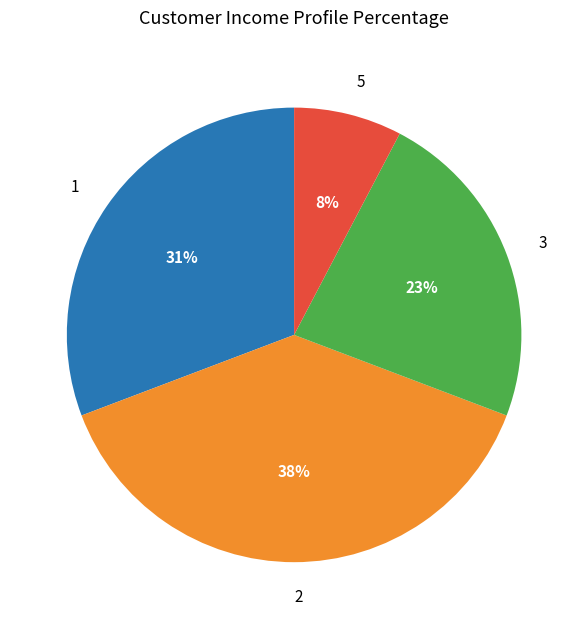

True or false: 3 accounts for 23% of the total.

True